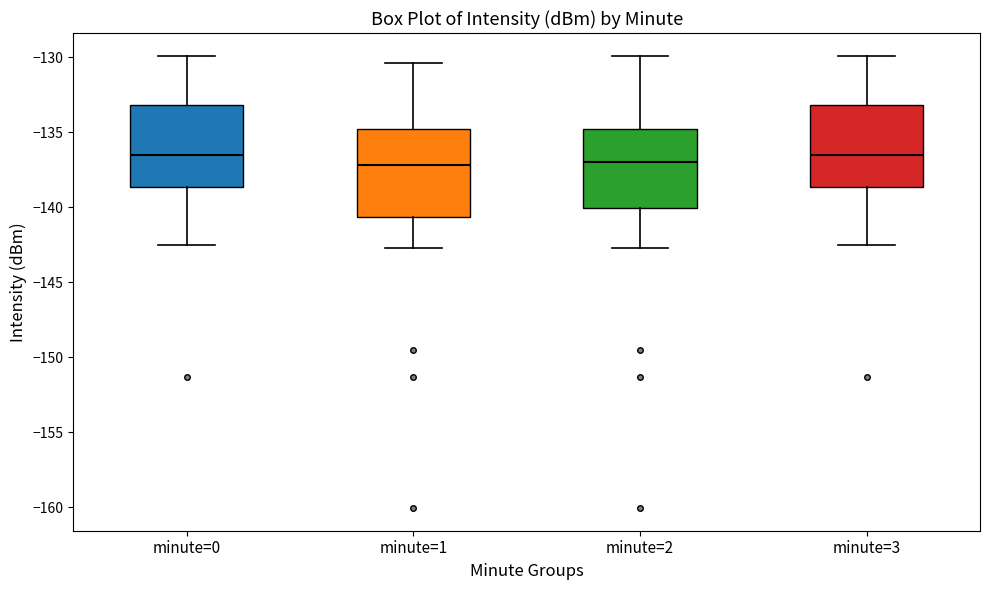

Reading left to right, transcribe this box plot: for each box, give where its median line is, the range the box spans, and where its two whiskers end, as read against the y-axis. The values are not printed on the chart, so give them approximately, as read against the axis.

minute=0: median -136.5, box -138.5 to -133.0, whiskers -142.5 to -130.0
minute=1: median -137.0, box -140.5 to -135.0, whiskers -142.5 to -130.5
minute=2: median -137.0, box -140.0 to -135.0, whiskers -142.5 to -130.0
minute=3: median -136.5, box -138.5 to -133.0, whiskers -142.5 to -130.0